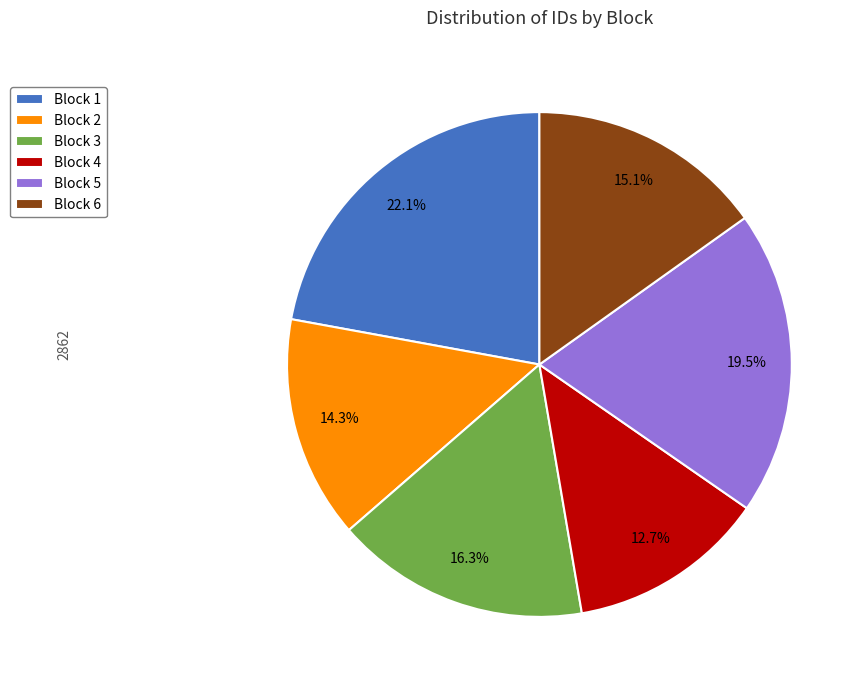

To the nearest percent, what percentage of the pie is Block 2?

14%